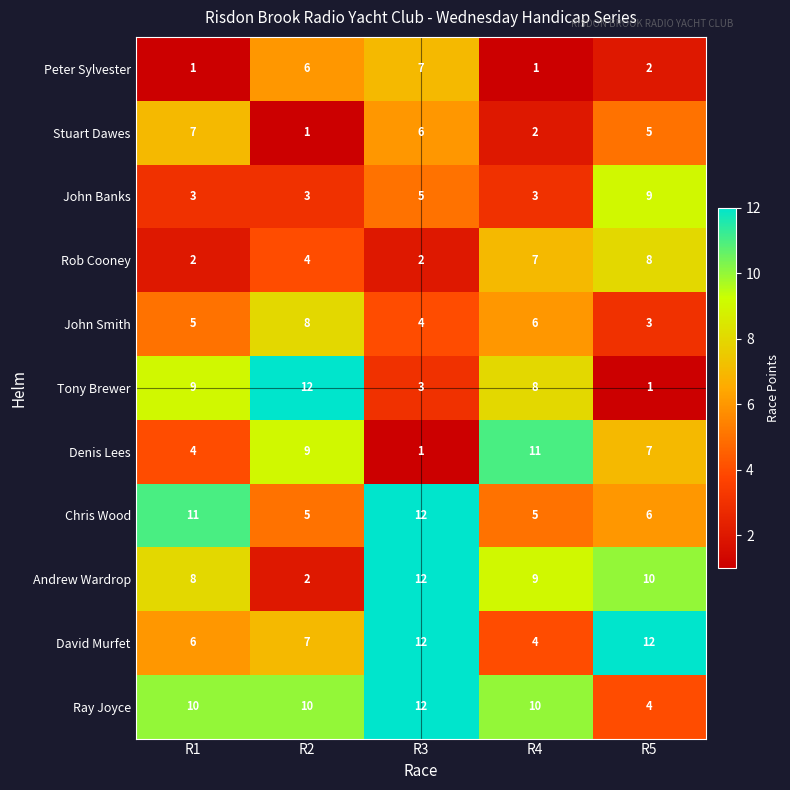

How many series are shown in this chart?

11